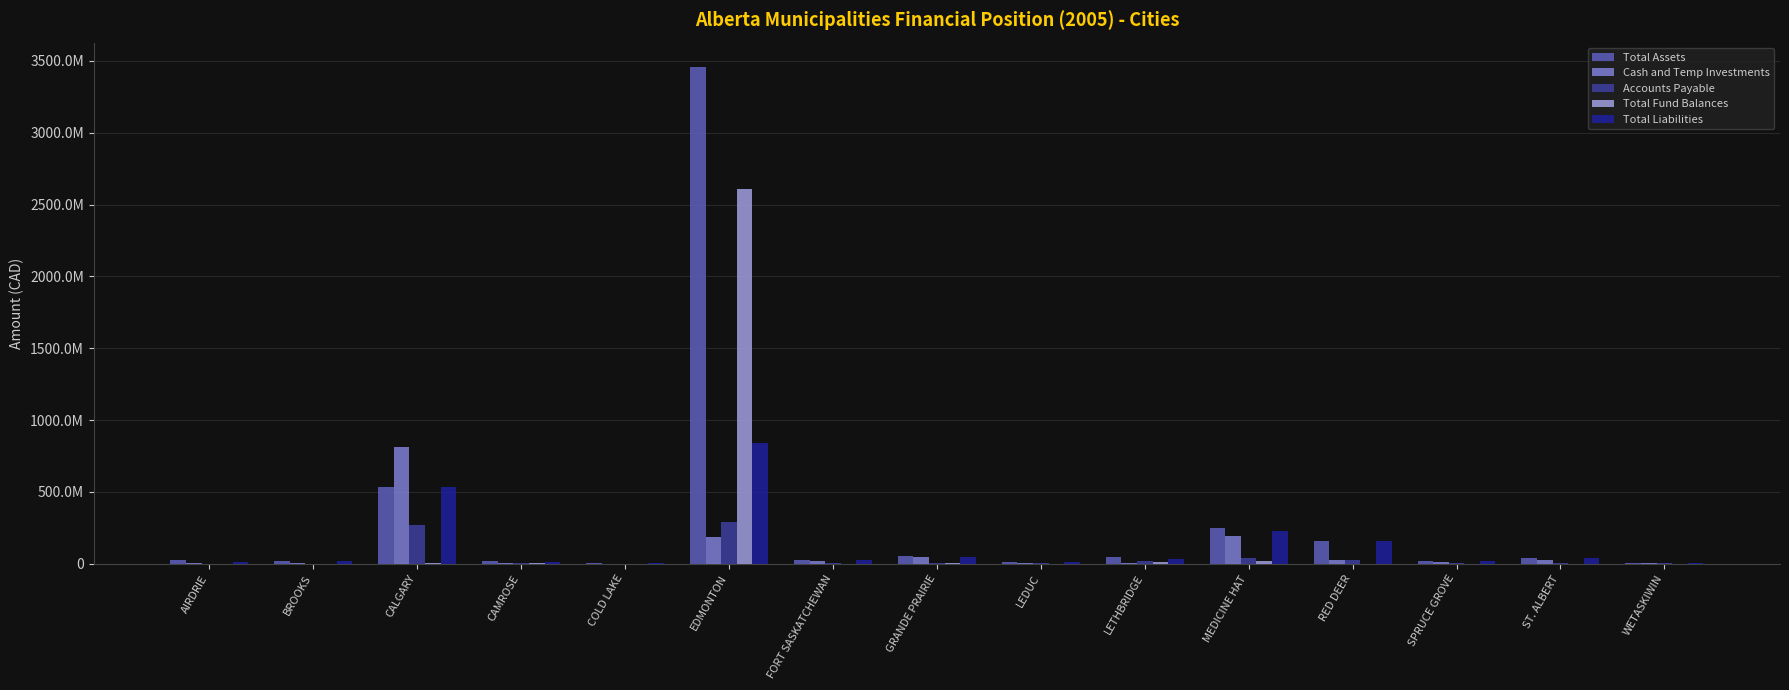

Read the Total Fund Balances value at GRANDE PRAIRIE, to the nearest 100.

1737900